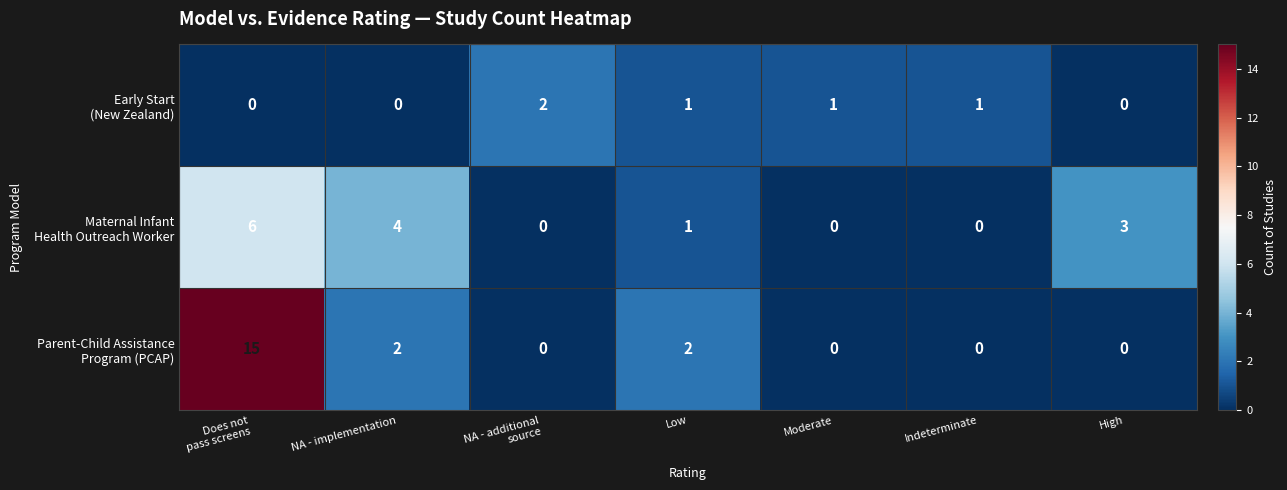

How many distinct data groups are displayed?

3